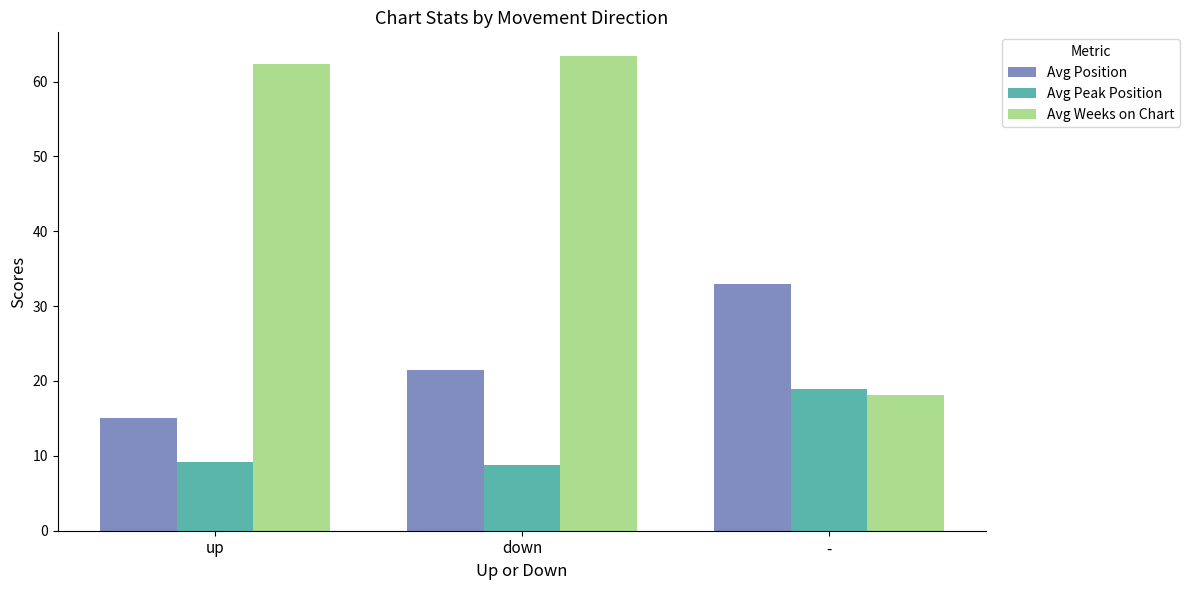

Which series has the largest range (max minus min)?

Avg Weeks on Chart